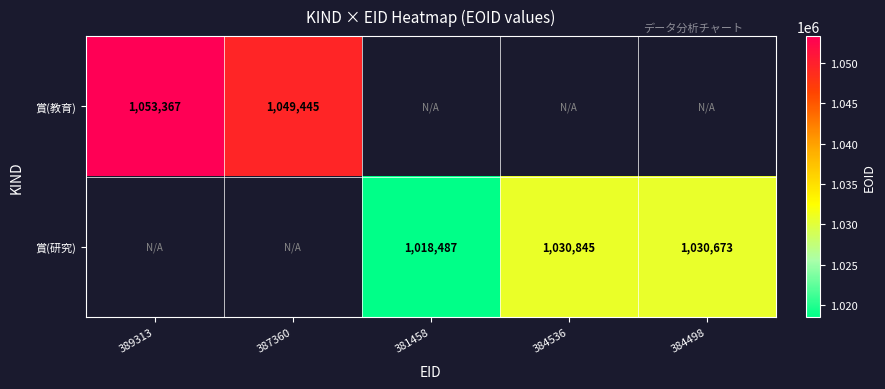

Is the value of 賞(教育) at 387360 greater than the value of 賞(研究) at 384498?

Yes